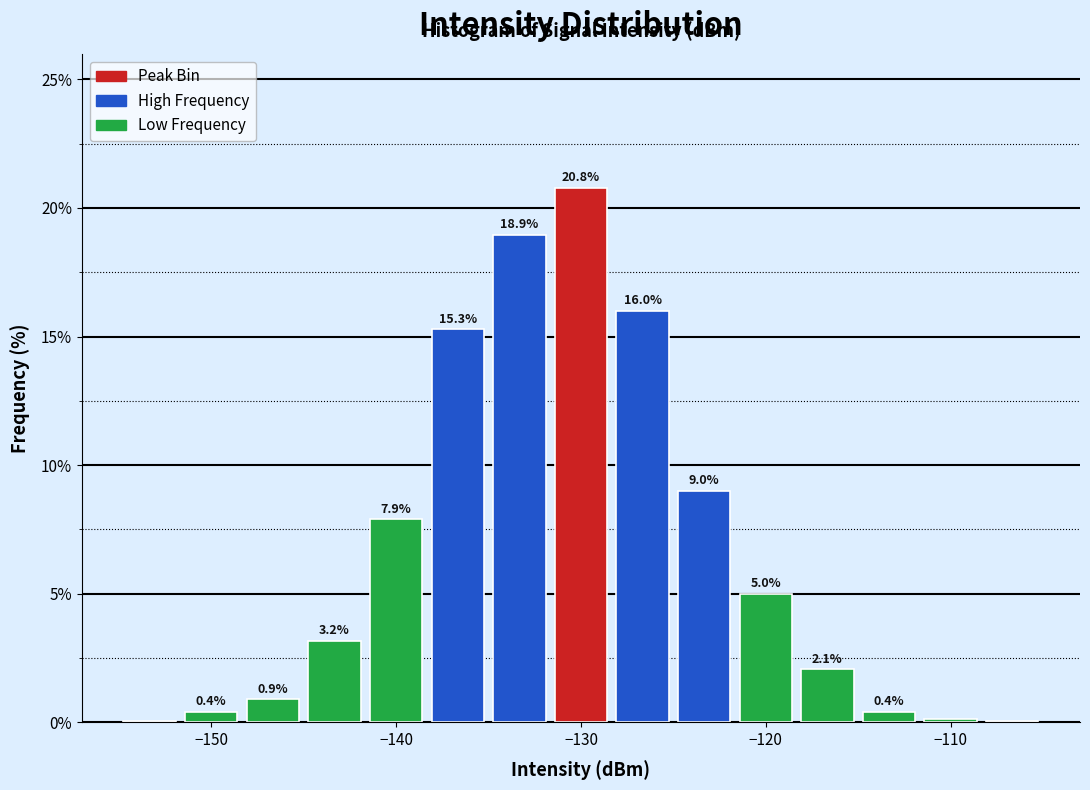

Around what value on the x-axis is the tallest bar? Give the approximate position of its centre, as read against the axis.

-130